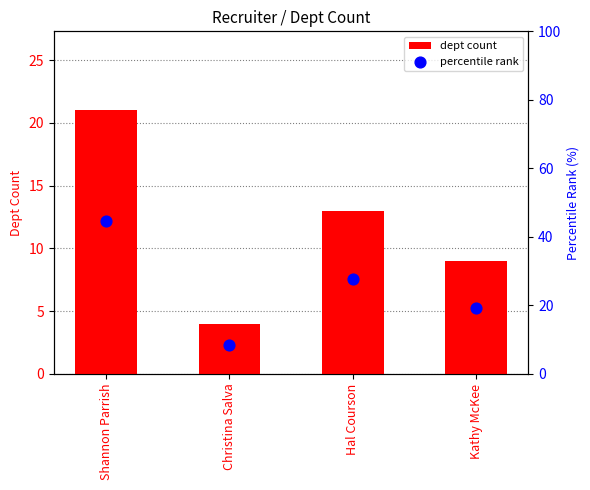

Which series reaches the maximum Y coordinate?

percentile rank